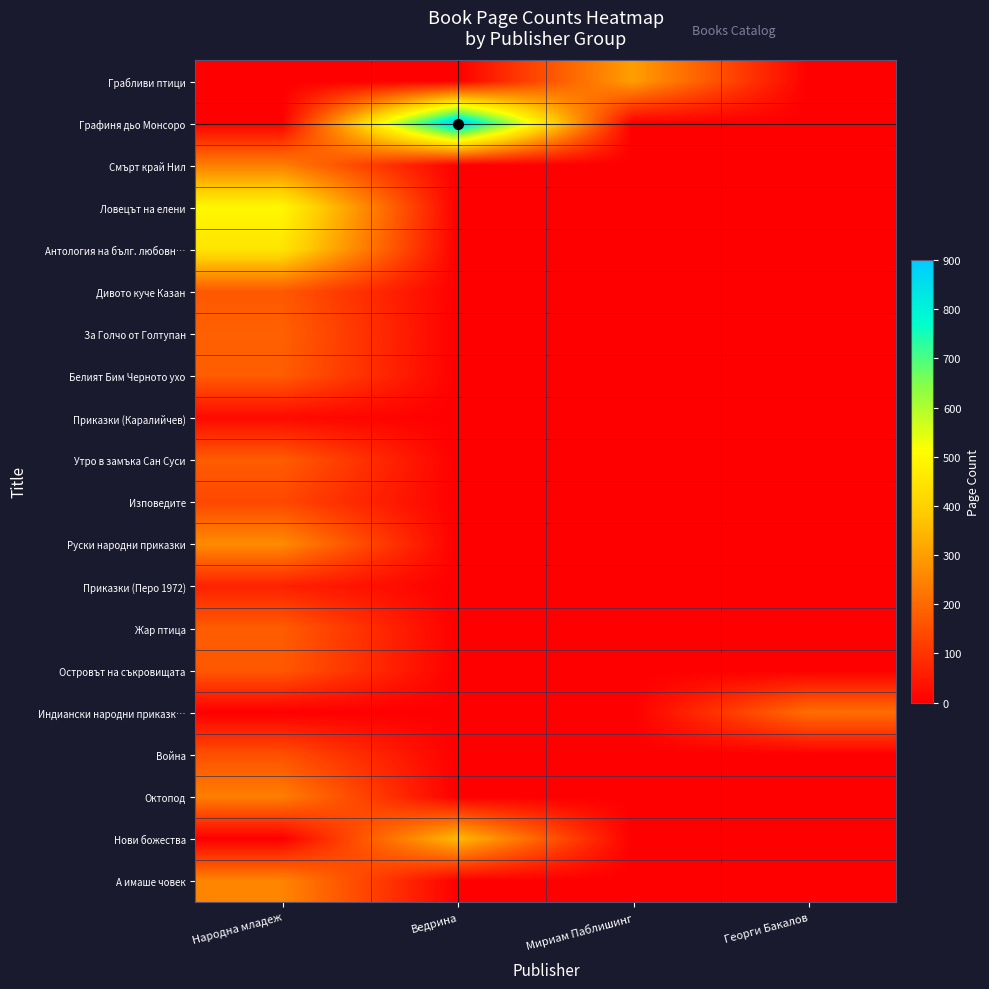

Which series has the widest spread of values?

Графиня дьо Монсоро